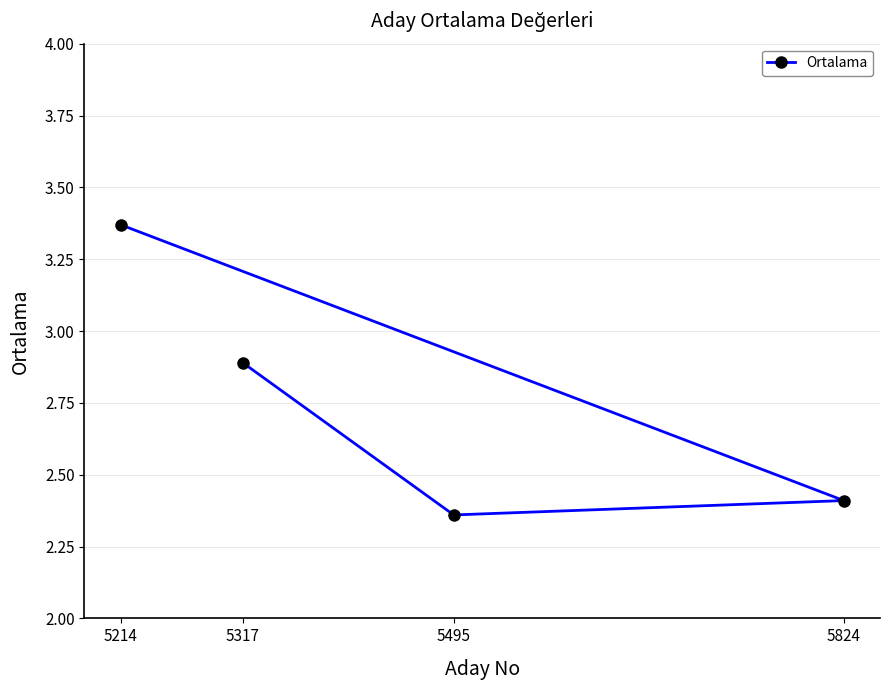

What is the value of the 2nd point from the left?

2.9